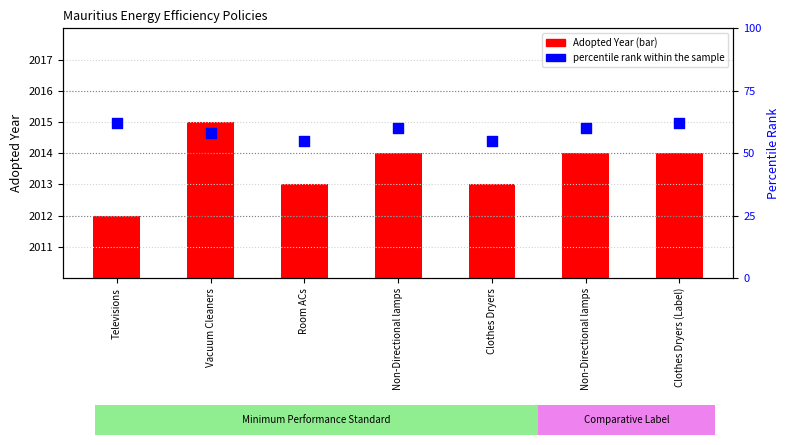

What is the change in value from Non-Directional lamps to Clothes Dryers?

-1